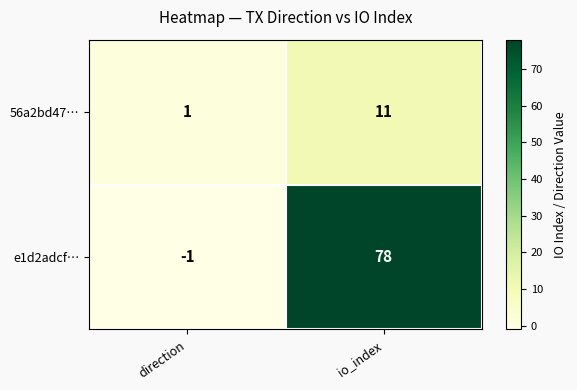

Which category has the highest value across all series?

io_index